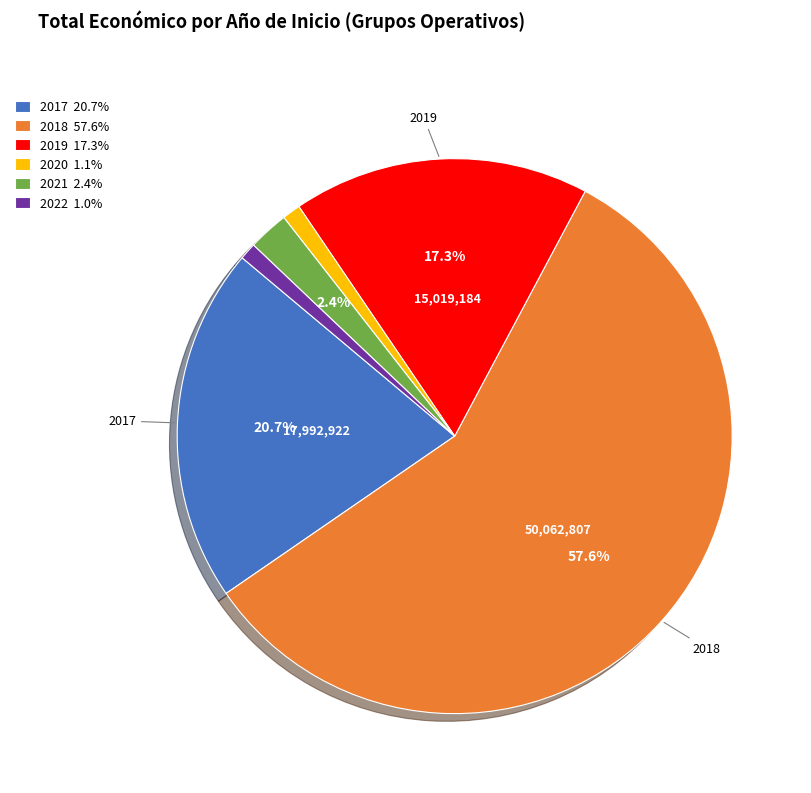

To the nearest percent, what is the difference between the largest and smallest slice percentages?

57%